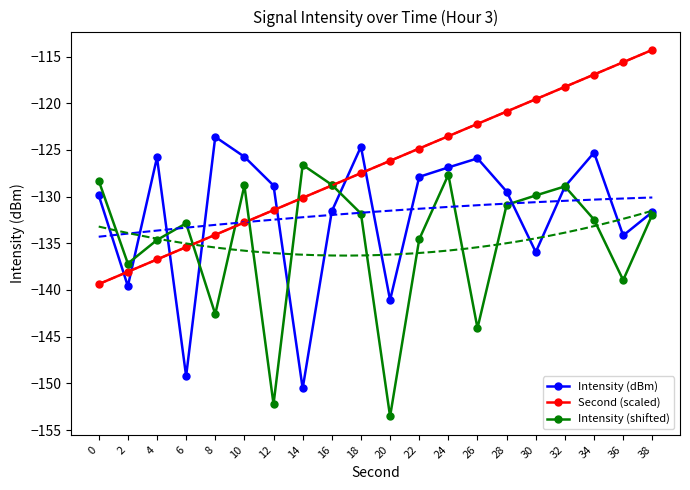

Is this an area chart (filled region under the line)?

No